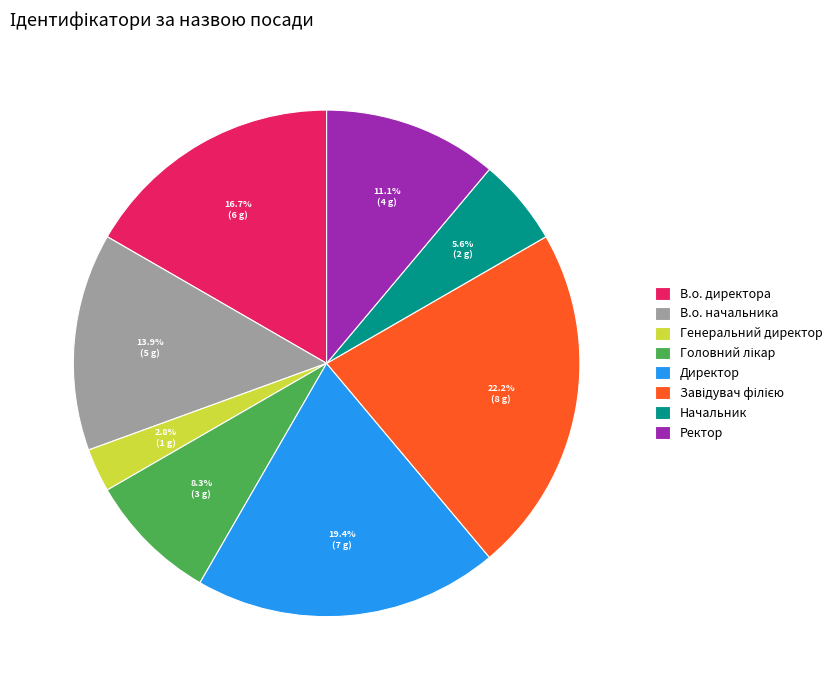

What is the ratio of the value at В.о. директора to the value at Начальник?

3.0